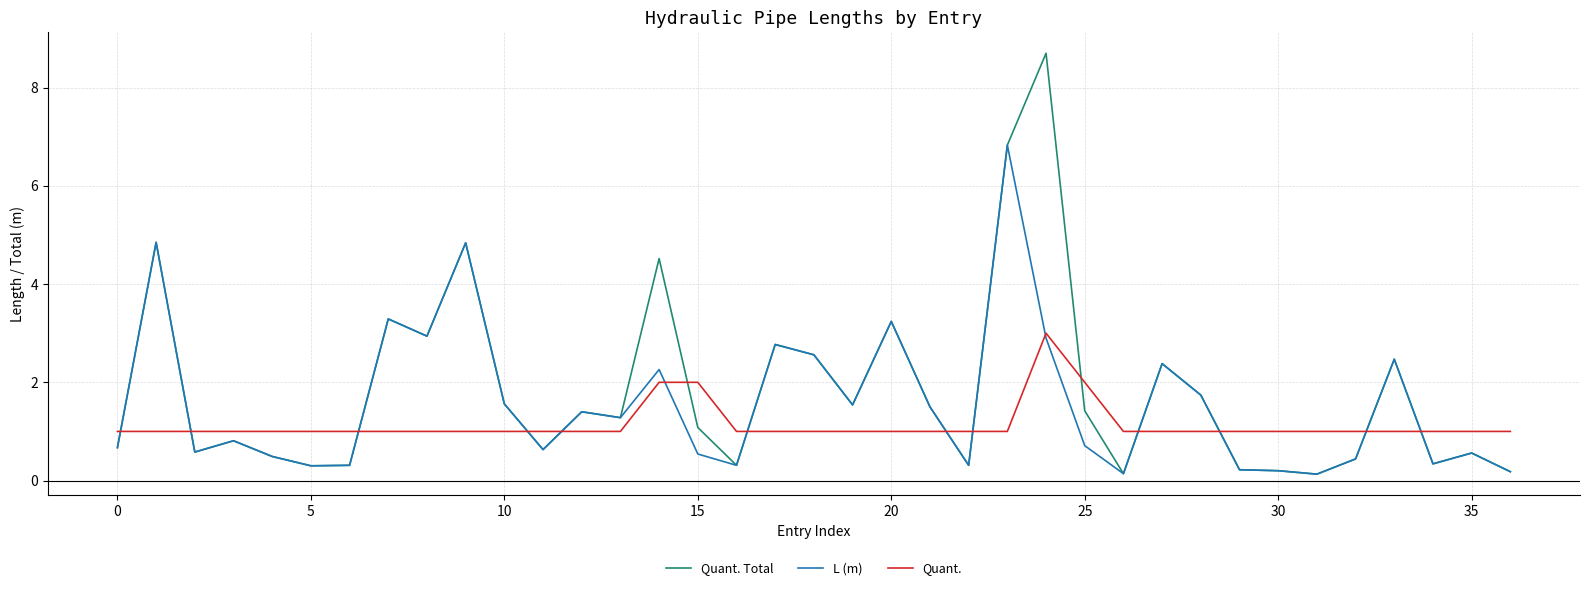

List the series in order of their peak value, highest first.

Quant. Total, L (m), Quant.